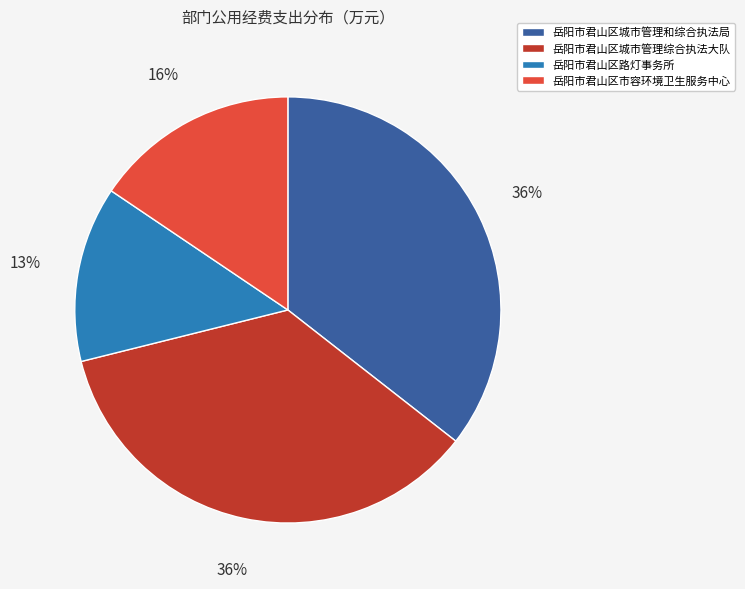

What percentage is the 岳阳市君山区路灯事务所 slice, to the nearest percent?

13%